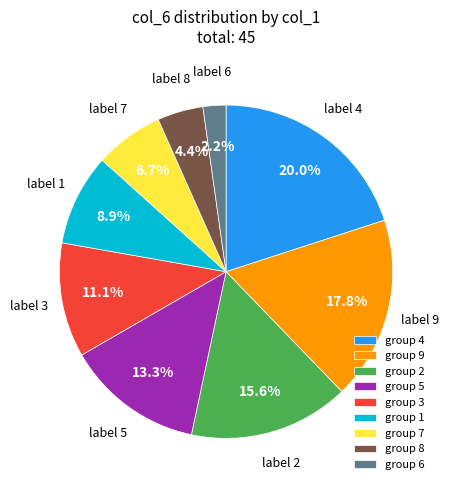

What is the total percentage of group 5 and group 9?

31.1%